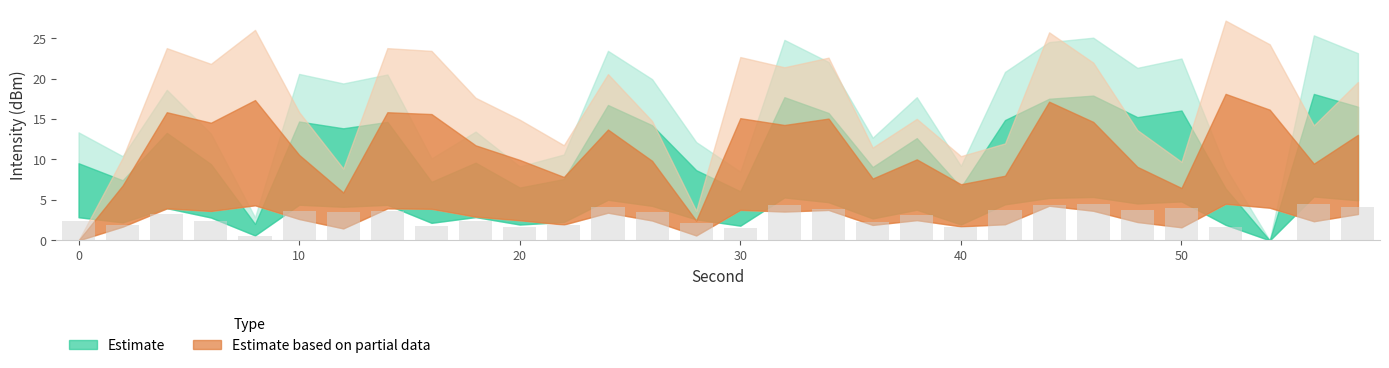

What is the sum of all values?

86.5